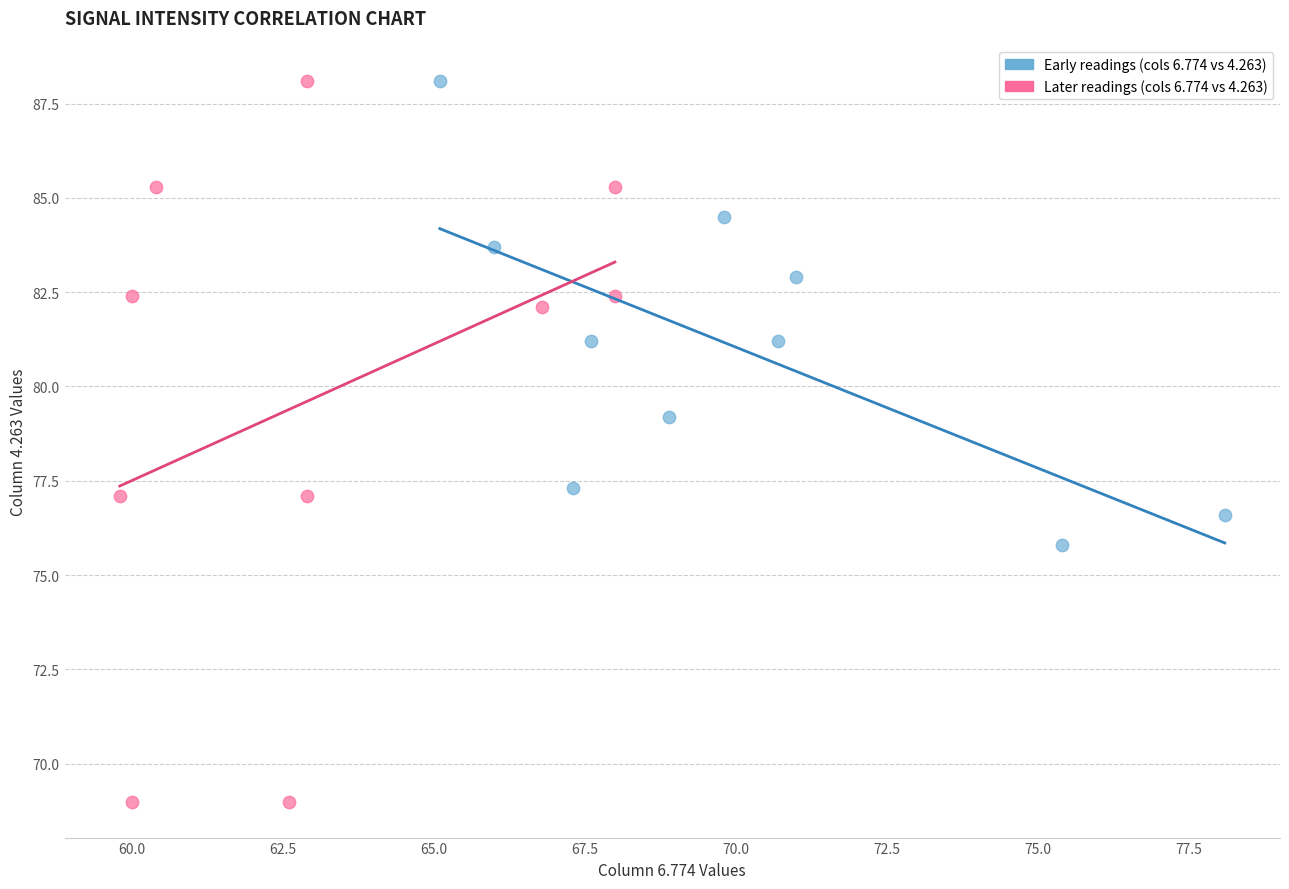

Which series contains the lowest Y value?

Later readings (cols 6.774 vs 4.263)